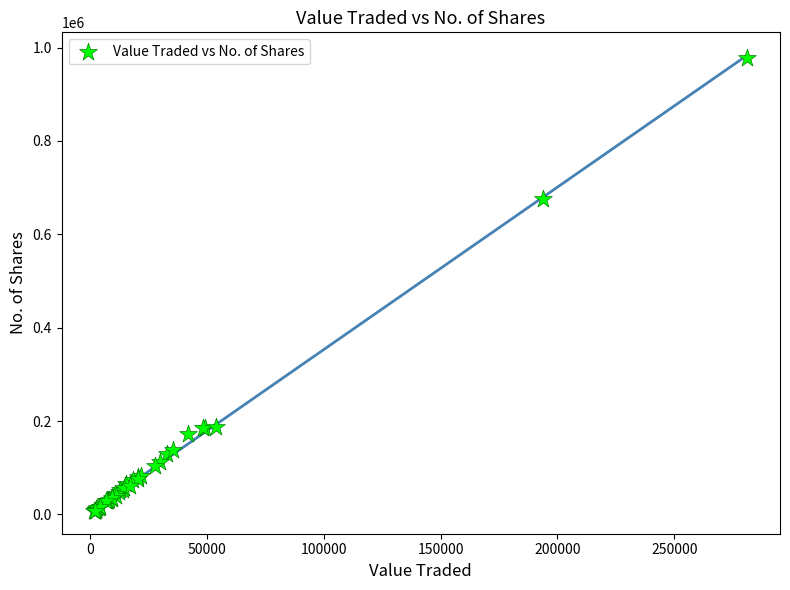

What Y value in the scatter plot is closest to 492557?

675899